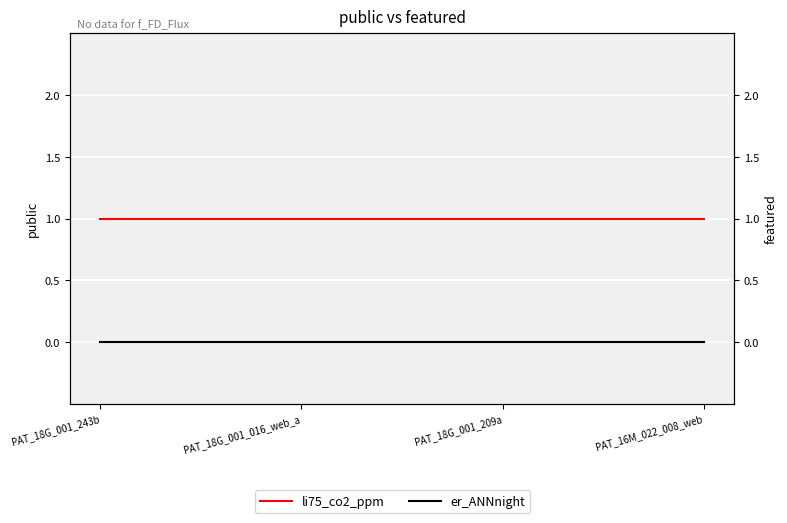

What is the value of the li75_co2_ppm point at the 2nd from the left?

1